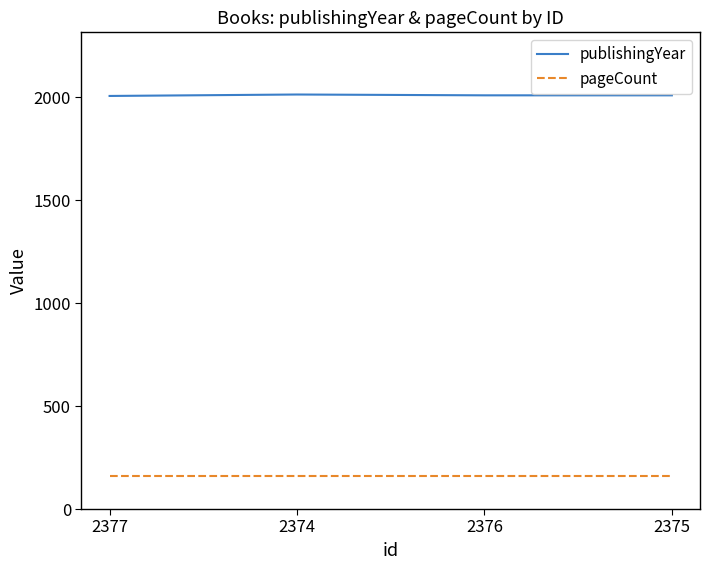

What is the maximum value for publishingYear?

2013